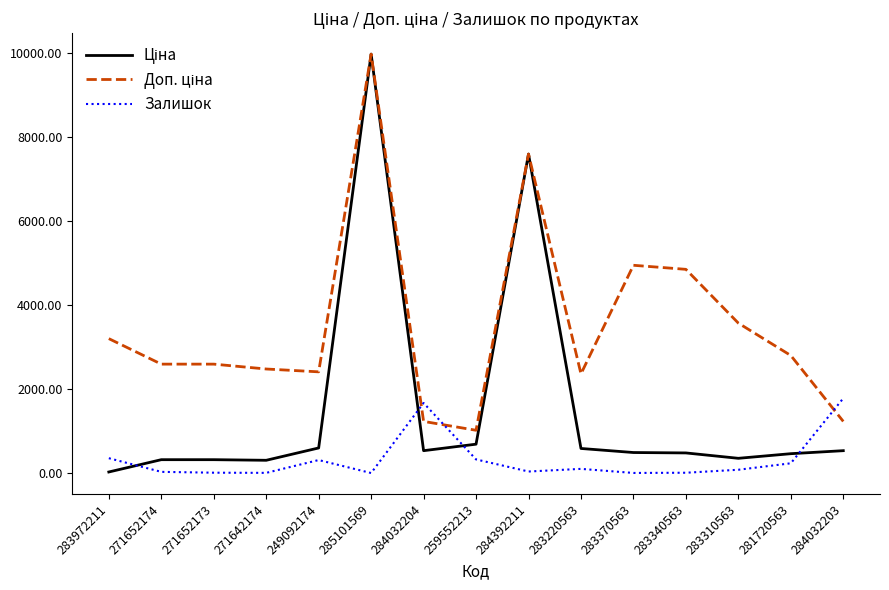

At which category is the sum across all series the highest?

285101569